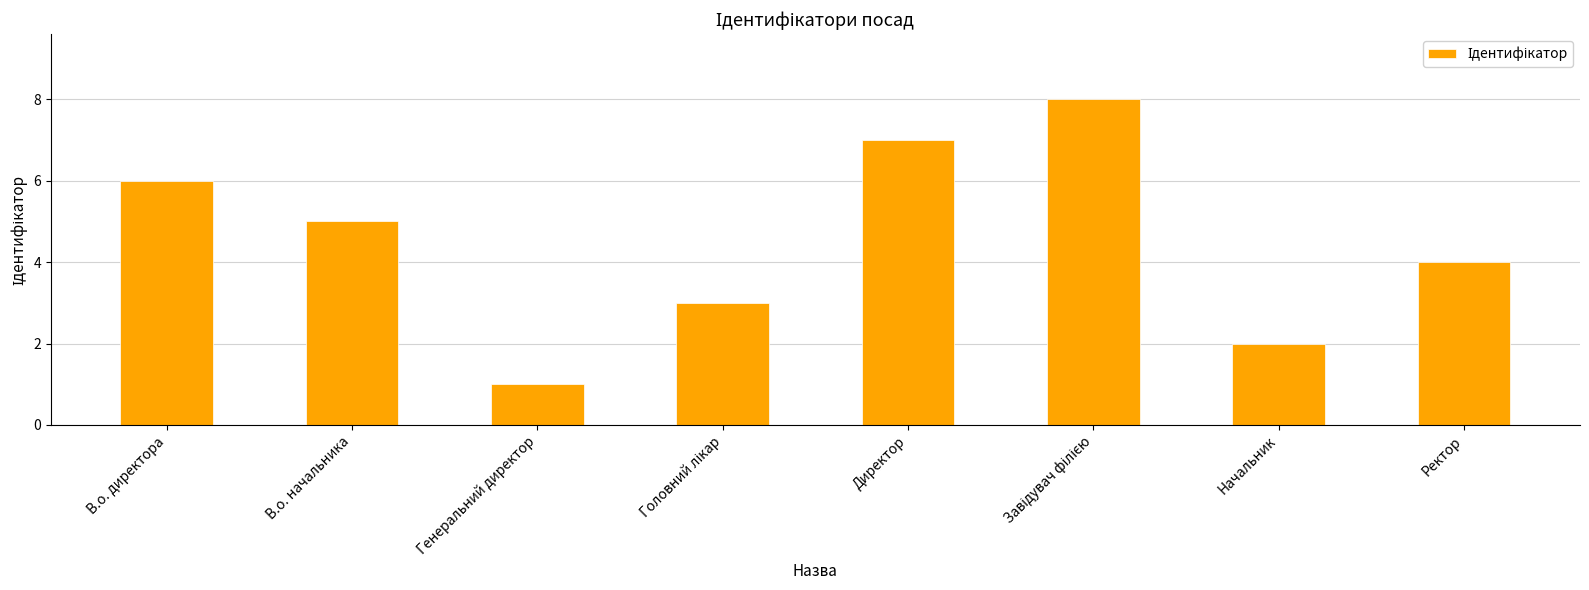

What is the change in value from В.о. директора to Начальник?

-4